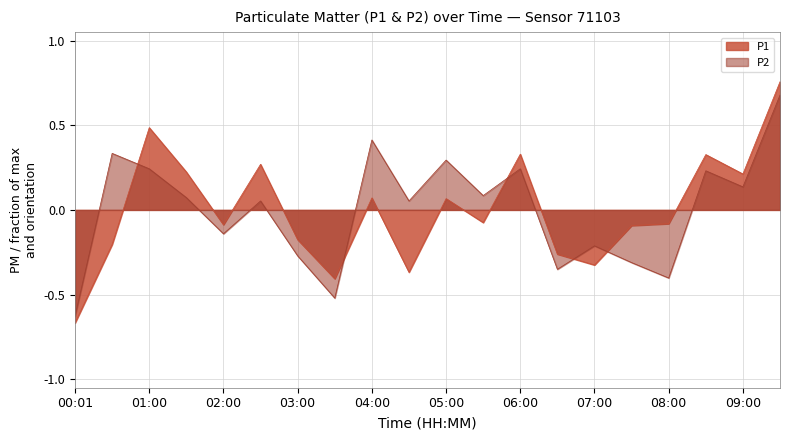

At which category does P1 reach its first local valley?

02:00